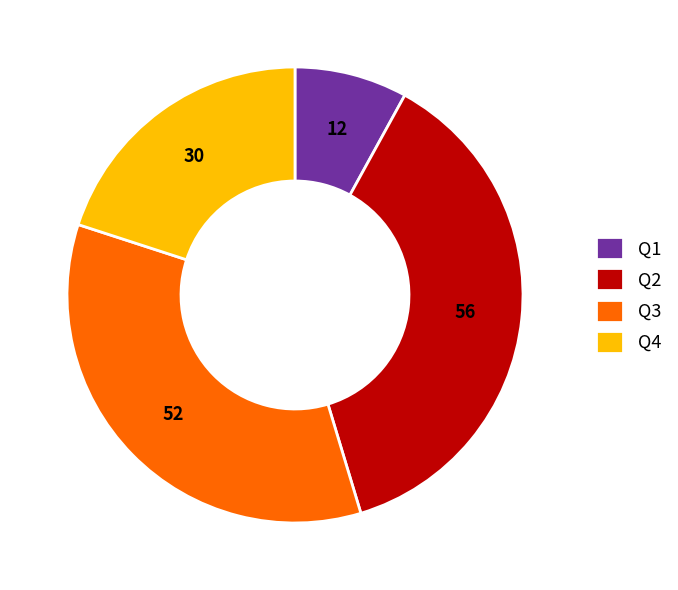

Is the sum of Q4 and Q3 greater than half?

Yes